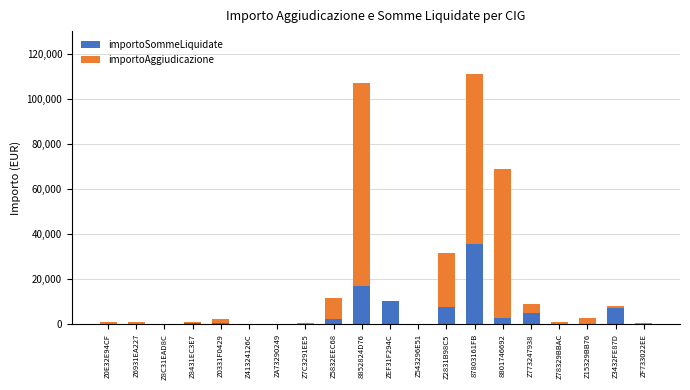

Does the chart contain stacked bars?

Yes